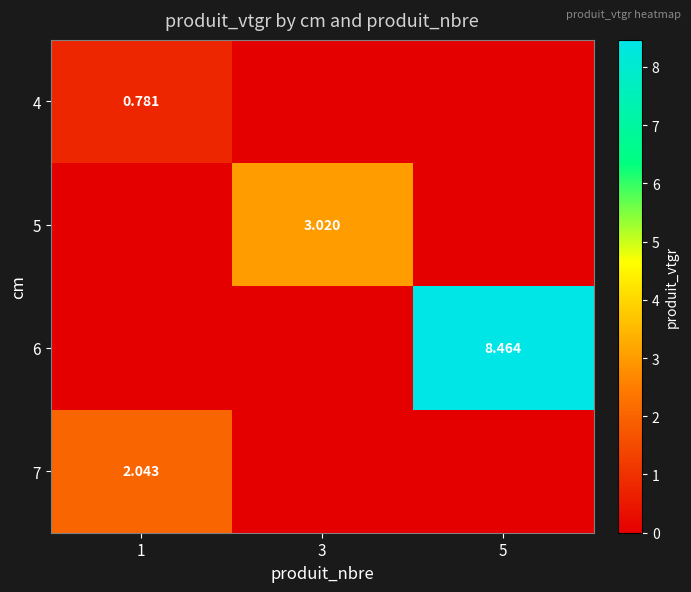

At which category is the sum across all series the highest?

5